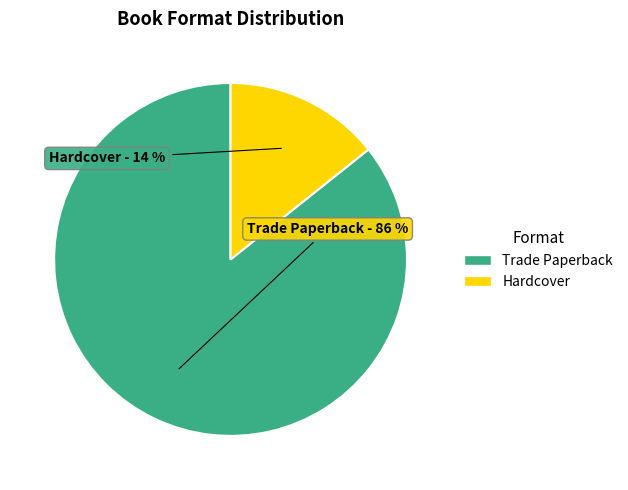

To the nearest percent, what percentage of the pie is Trade Paperback?

86%